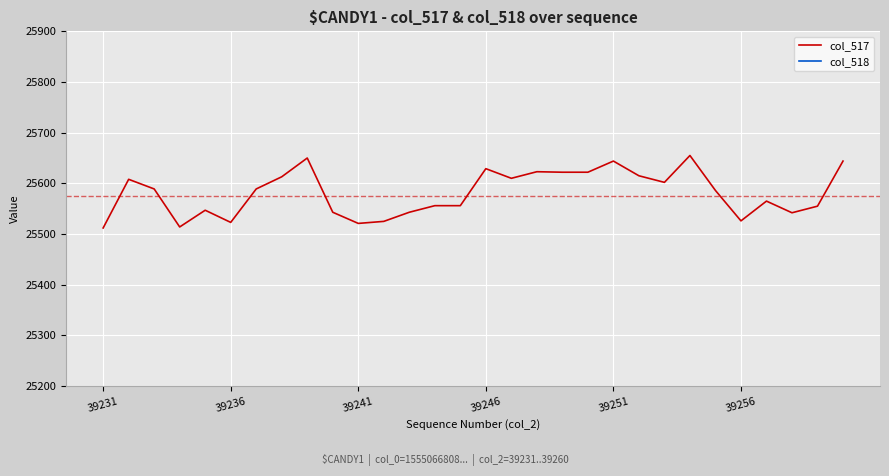

What is the difference between the maximum and minimum values in the col_517 series?

143